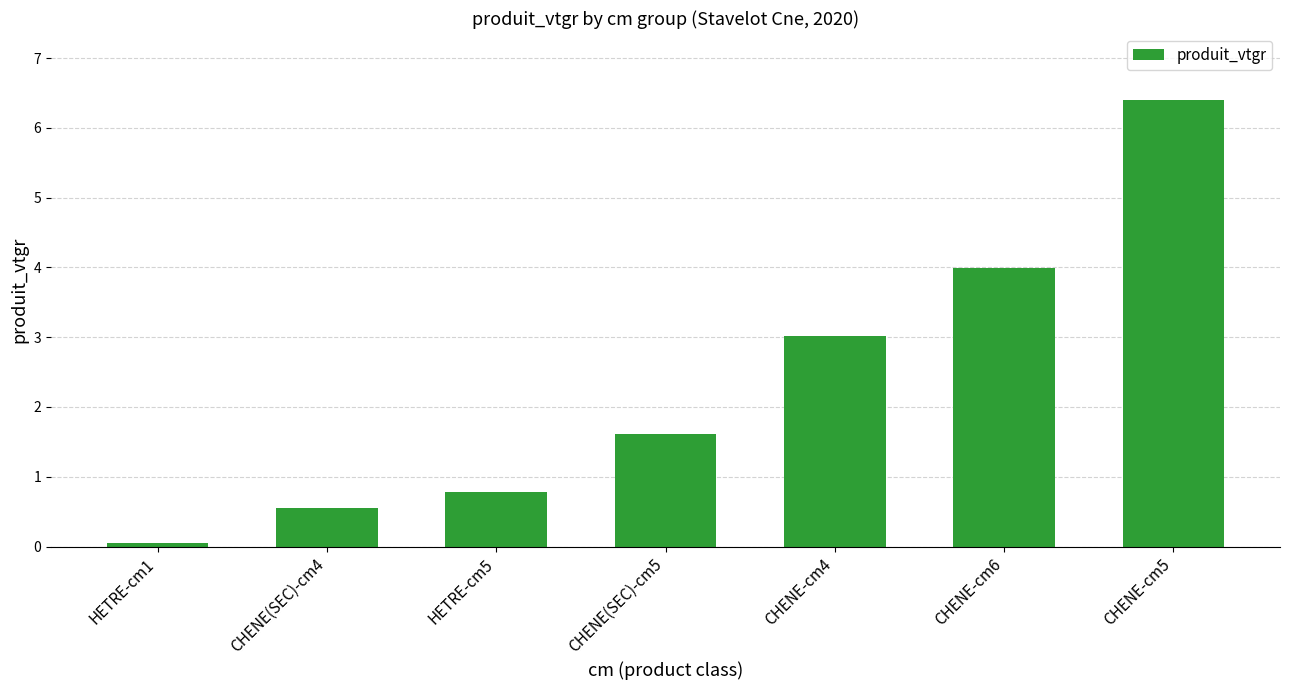

How many data points are less than 1?

3